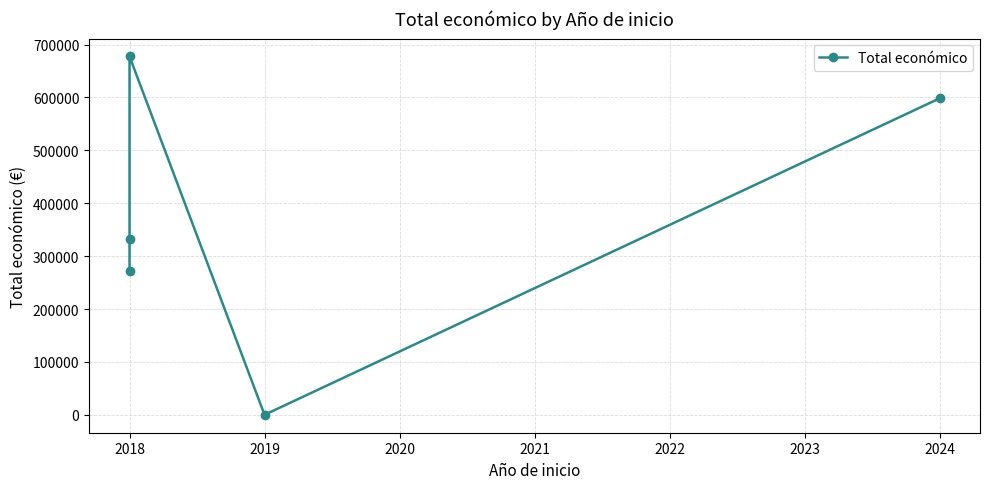

What is the value of the 5th point from the left?

598139